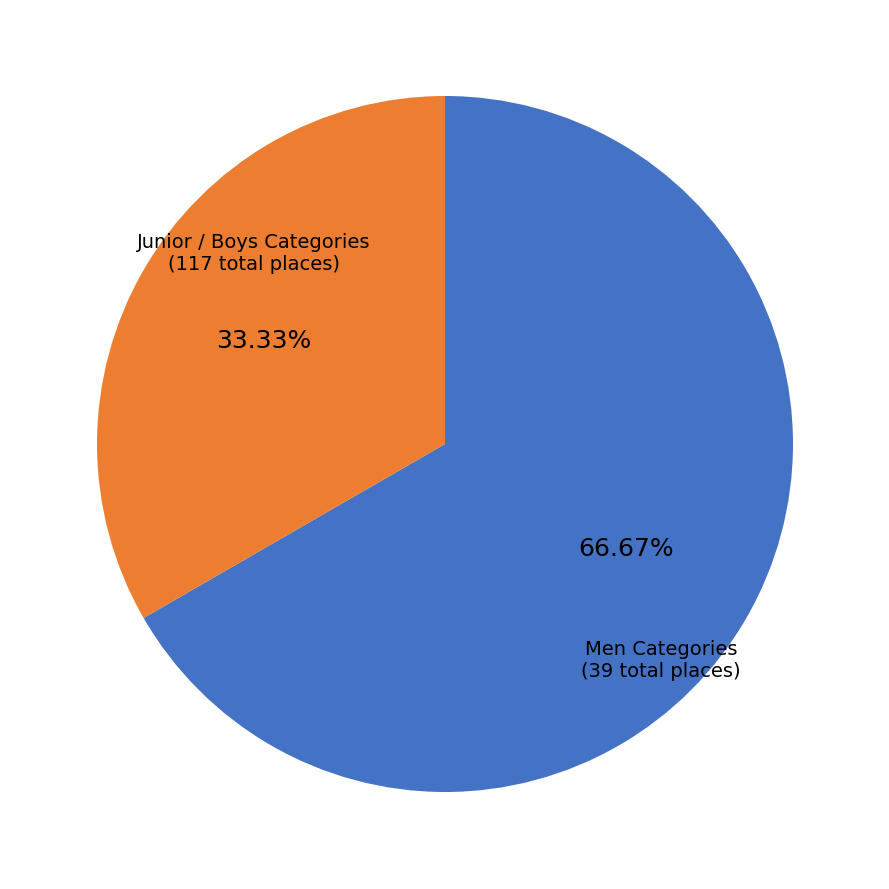

Is there a majority slice in this chart?

Yes